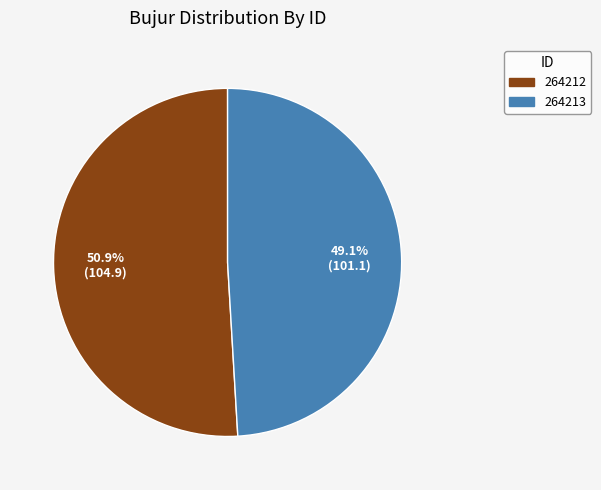

Which category has the biggest portion of the pie?

264212